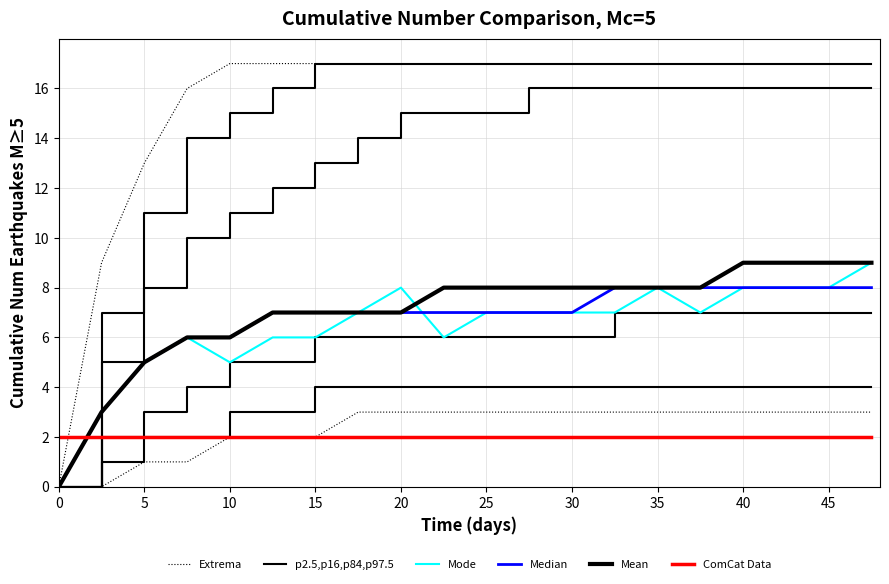

Is it true that ComCat Data equals 2 at 5?

True